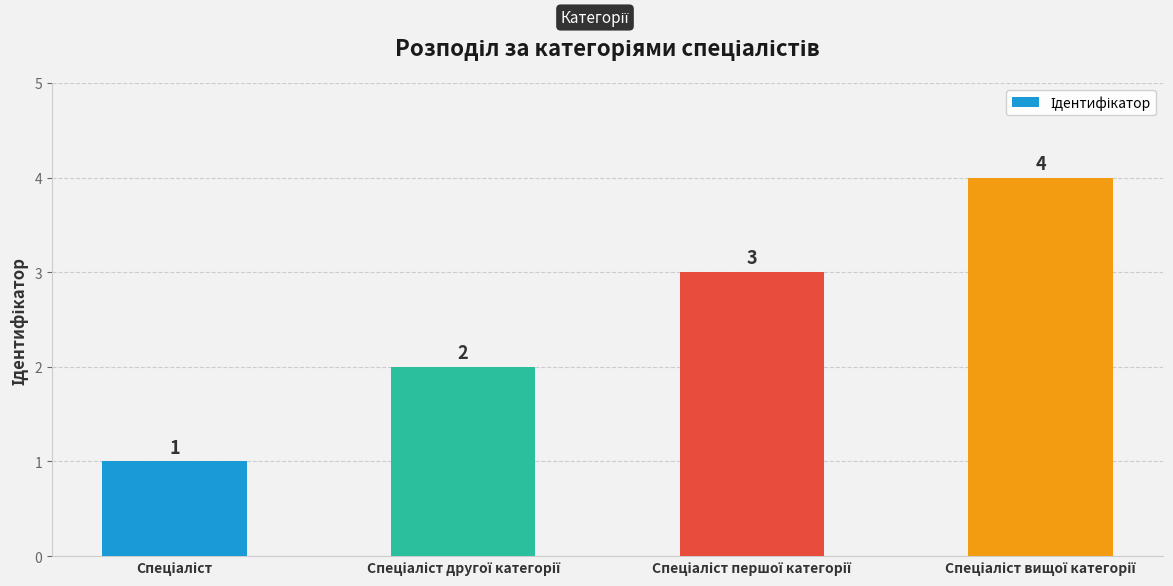

What is the greatest value displayed?

4